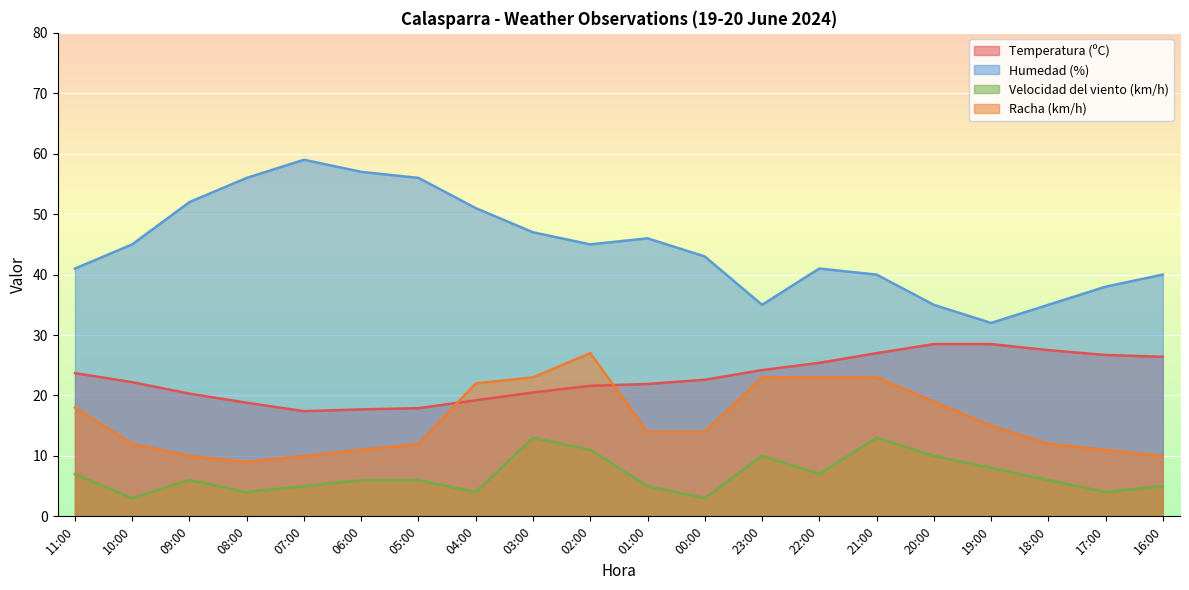

Reading left to right, extract all data points from this chart.

Temperatura (ºC): 23.7	22.2	20.3	18.8	17.4	17.7	17.9	19.2	20.5	21.6	21.9	22.6	24.2	25.4	27.0	28.5	28.5	27.5	26.7	26.4
Humedad (%): 41.0	45.0	52.0	56.0	59.0	57.0	56.0	51.0	47.0	45.0	46.0	43.0	35.0	41.0	40.0	35.0	32.0	35.0	38.0	40.0
Velocidad del viento (km/h): 7.0	3.0	6.0	4.0	5.0	6.0	6.0	4.0	13.0	11.0	5.0	3.0	10.0	7.0	13.0	10.0	8.0	6.0	4.0	5.0
Racha (km/h): 18.0	12.0	10.0	9.0	10.0	11.0	12.0	22.0	23.0	27.0	14.0	14.0	23.0	23.0	23.0	19.0	15.0	12.0	11.0	10.0